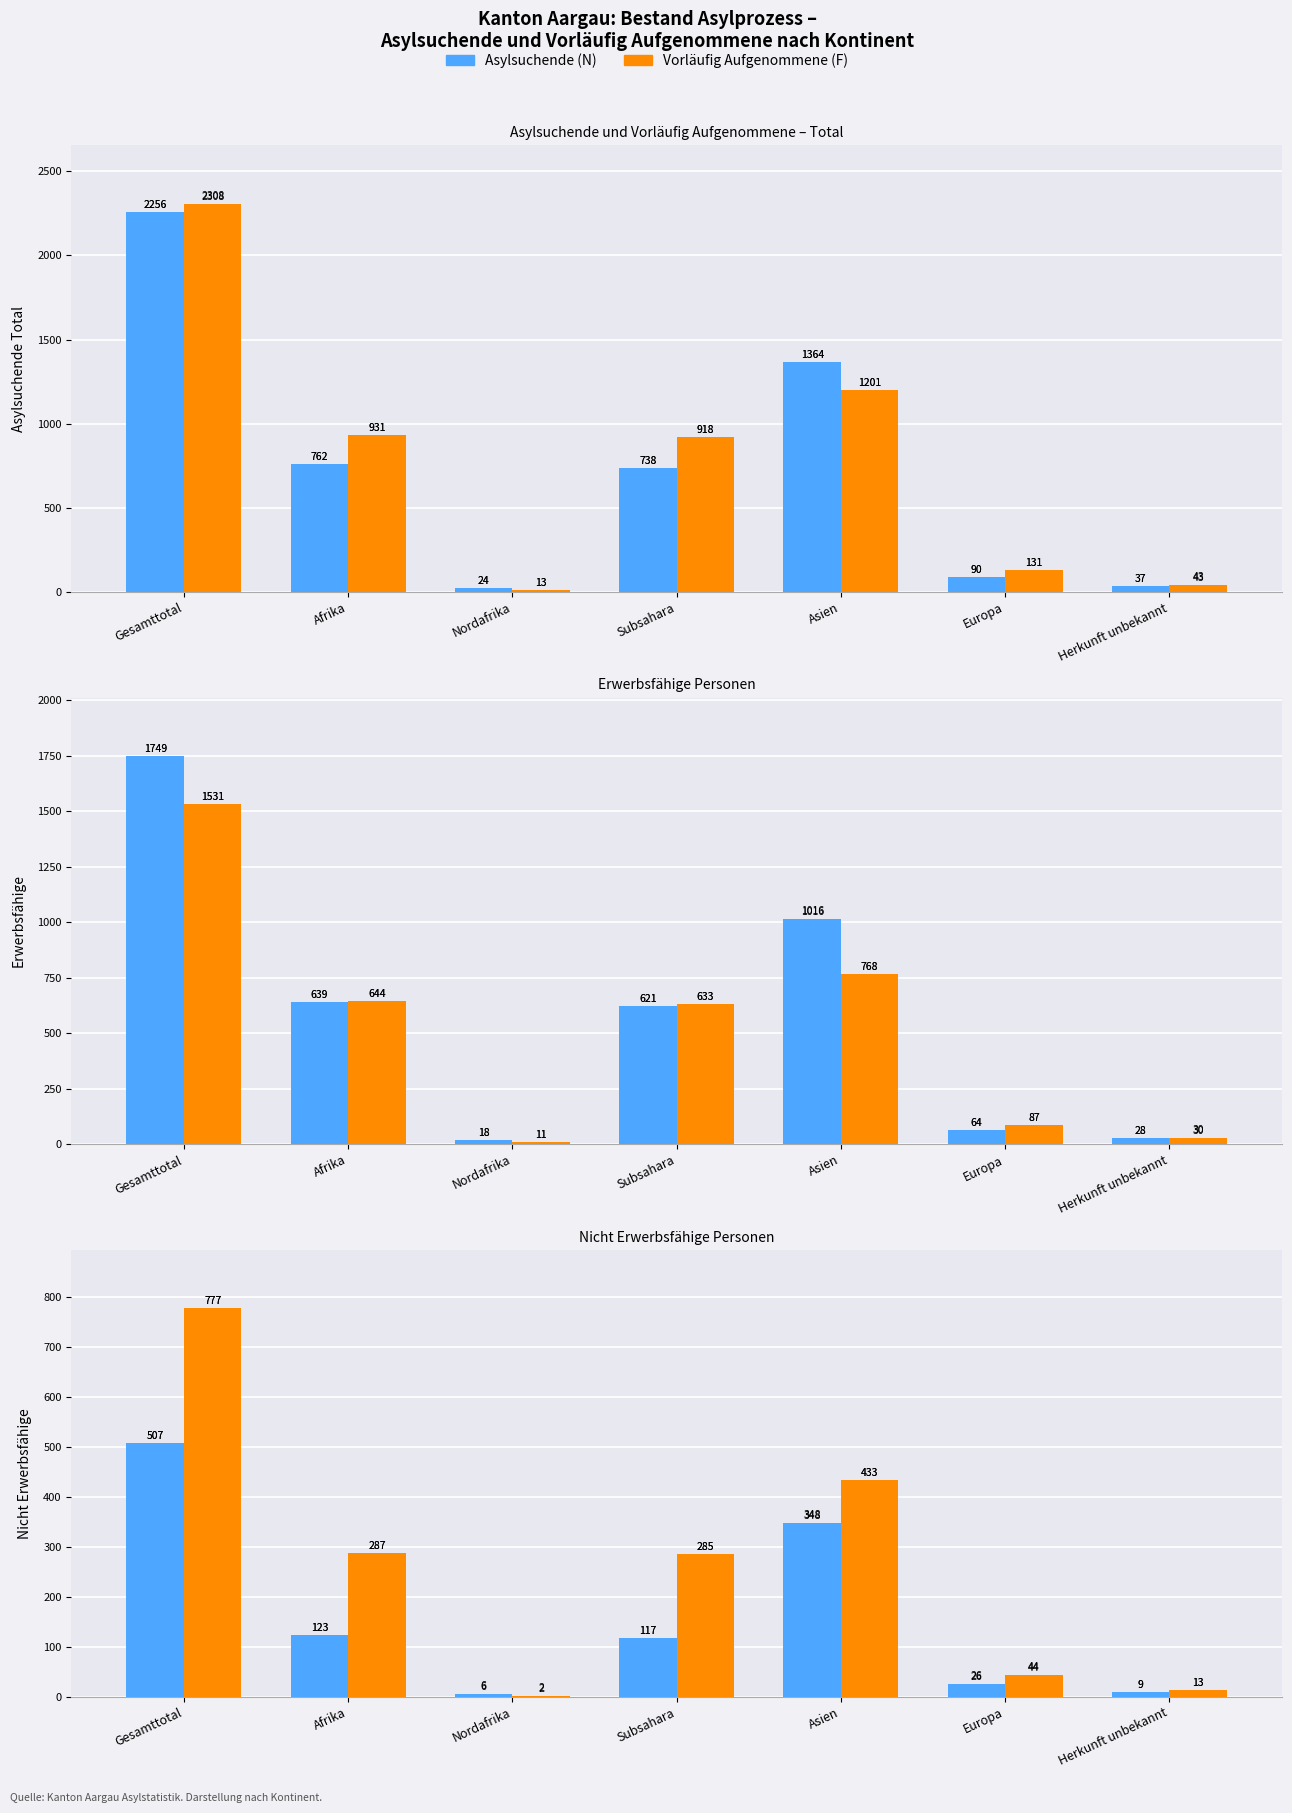

What is the label of the 4th bar from the right?

Subsahara